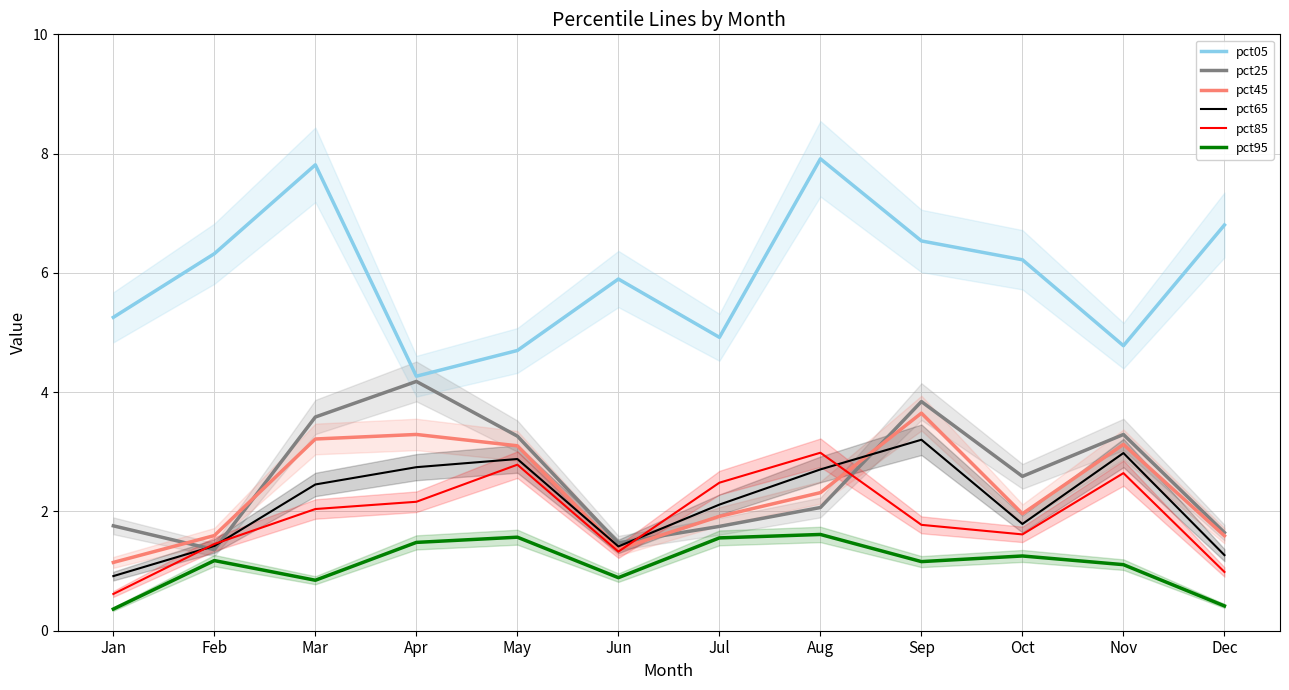

What is the highest value of the pct85 series?

3.0